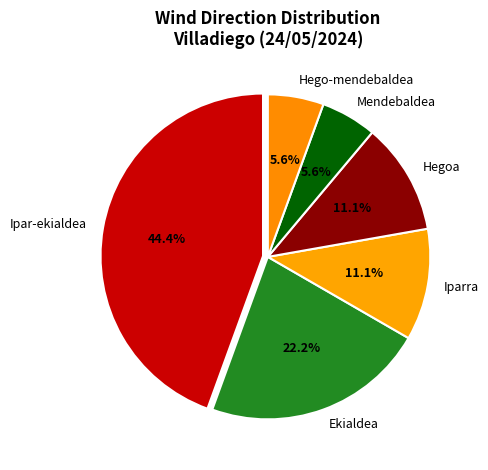

Which has a higher value, Ekialdea or Ipar-ekialdea?

Ipar-ekialdea